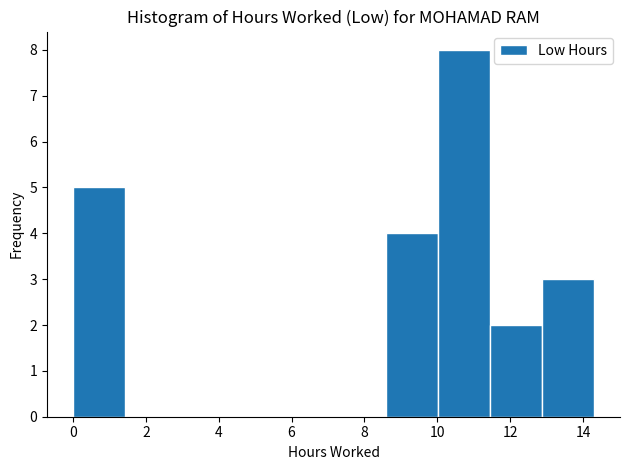

Reading left to right, list every bar in this chart as the range it spans on the x-axis followed by its height. Neither the bar edges nor the heights are printed on the chart, so give them approximately, as read against the axes.

0.0 to 1.4: 5
1.4 to 2.8: 0
2.8 to 4.2: 0
4.2 to 5.8: 0
5.8 to 7.2: 0
7.2 to 8.6: 0
8.6 to 10.0: 4
10.0 to 11.4: 8
11.4 to 12.8: 2
12.8 to 14.4: 3